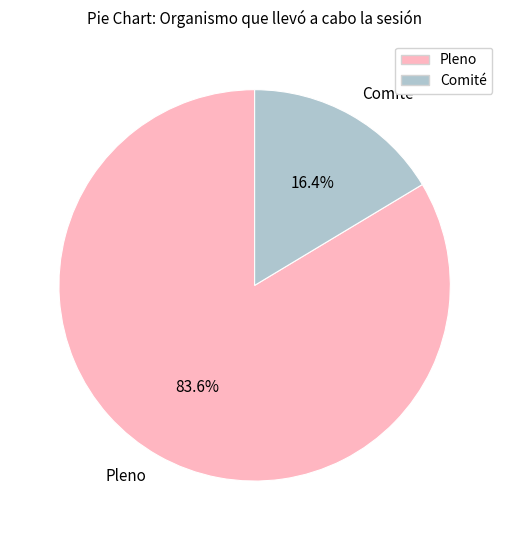

Do Pleno and Comité together represent more than half of the pie?

Yes